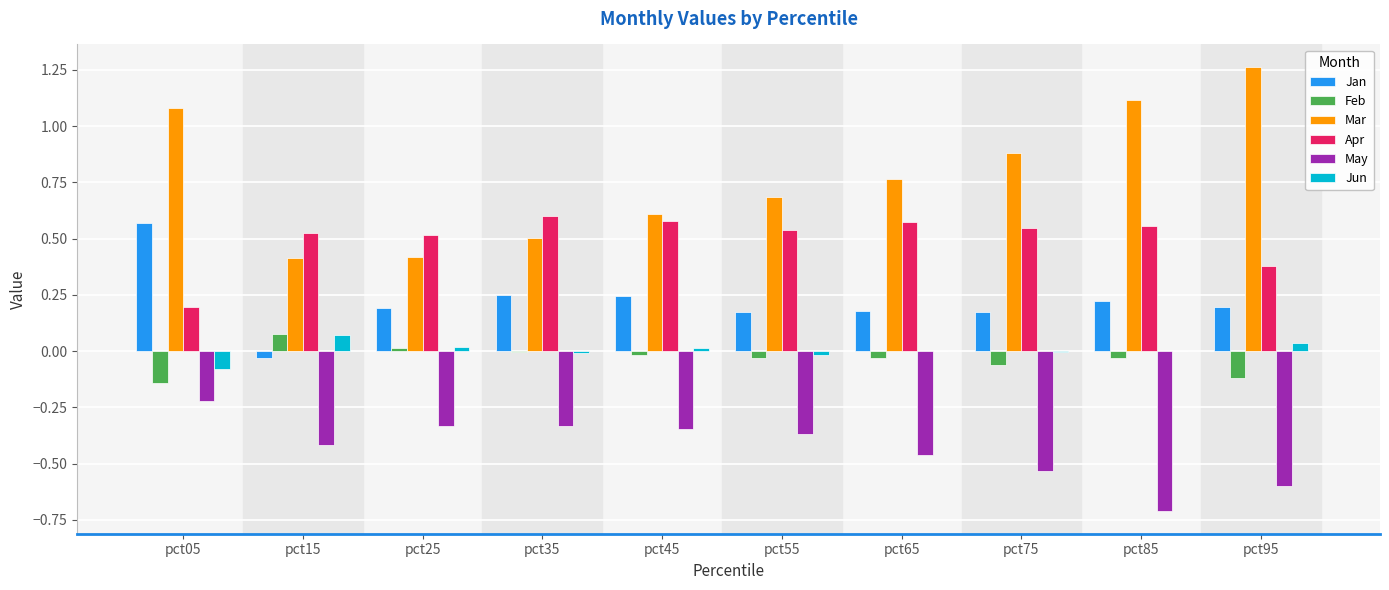

Which series has the largest total across all categories?

Mar